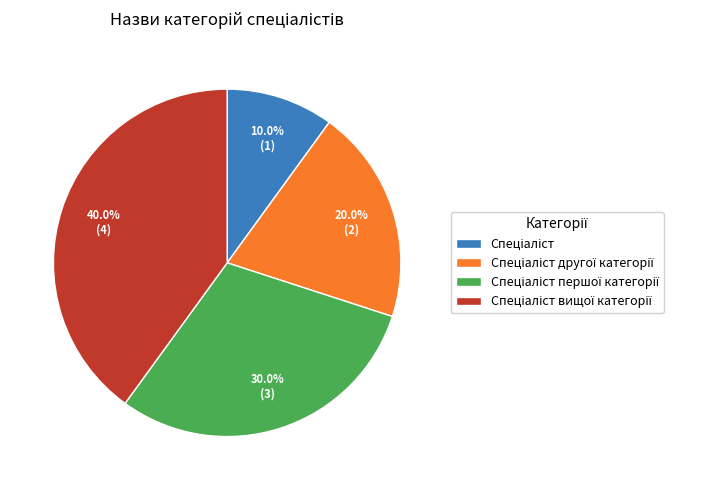

Is there any slice that represents more than half of the pie?

No